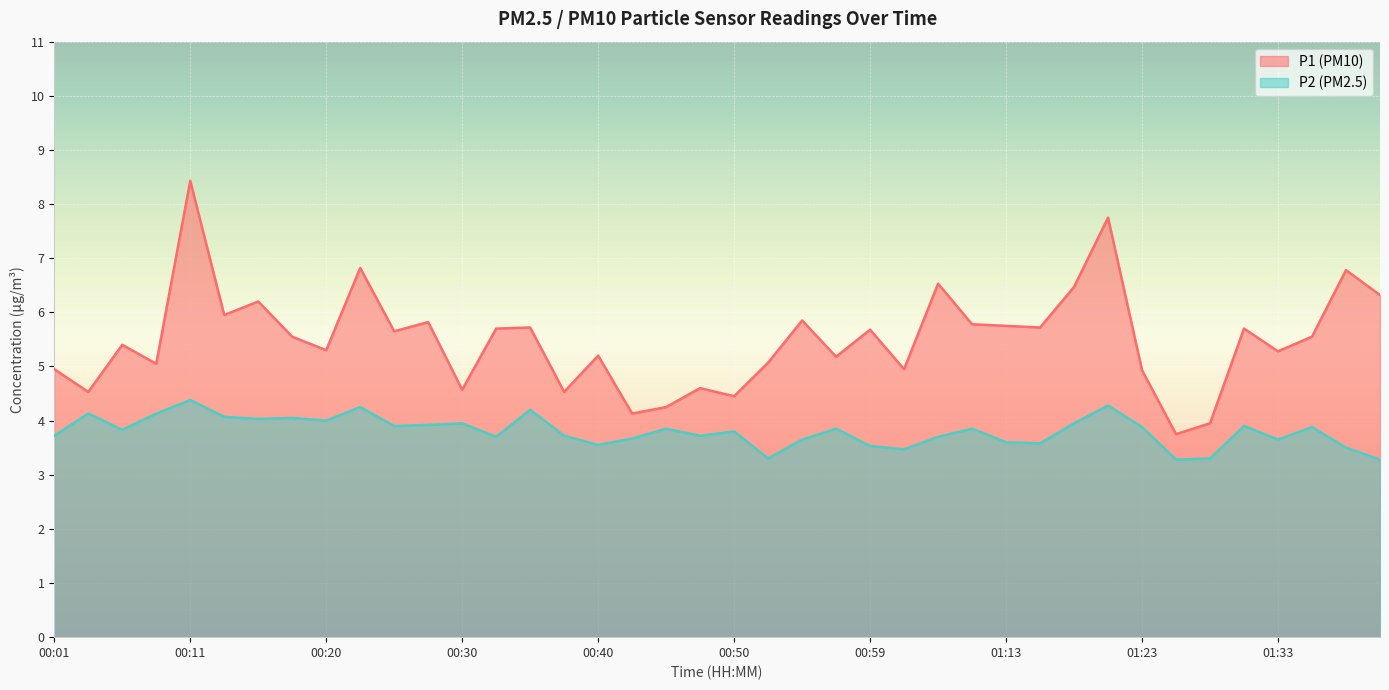

List the series in order of their peak value, lowest first.

P2, P1